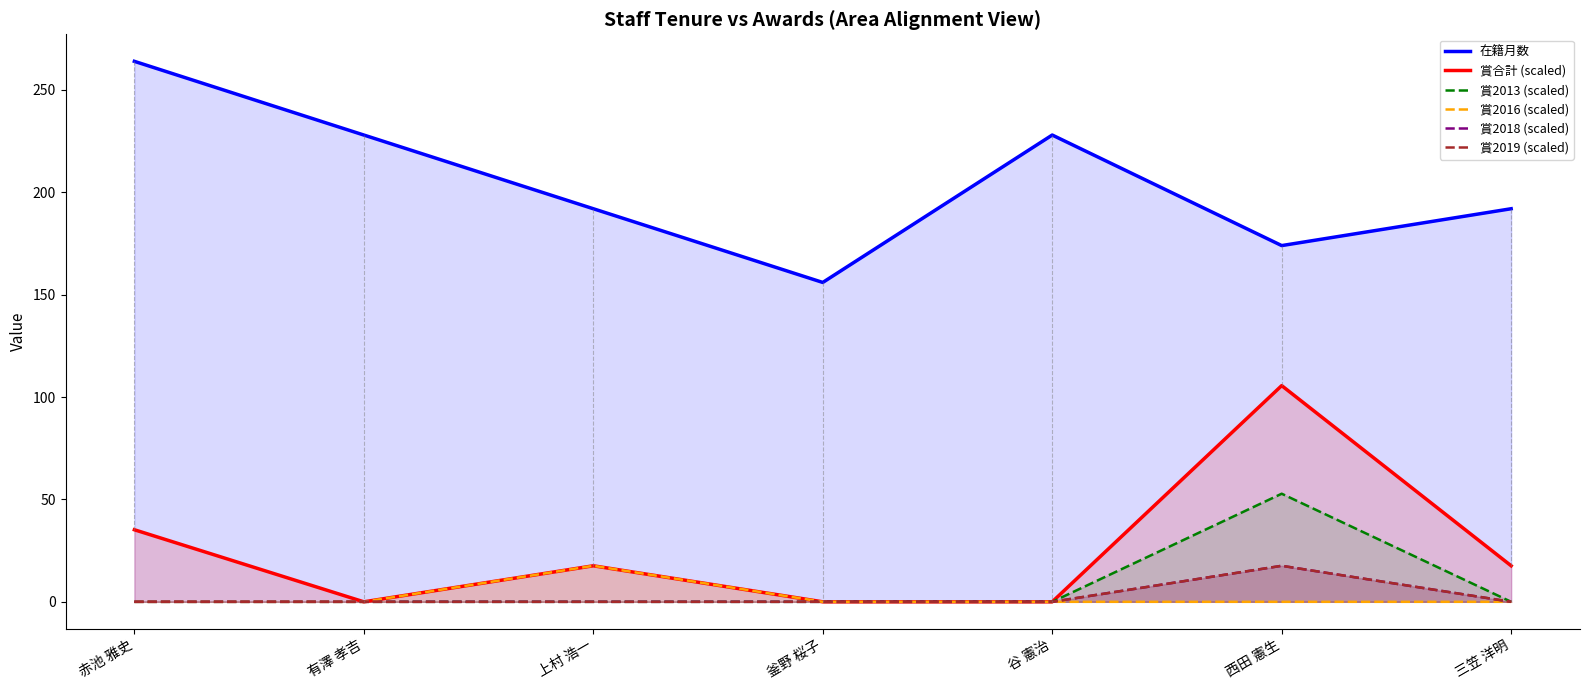

True or false: 賞2018 (scaled) and 在籍月数 cross at least once.

False